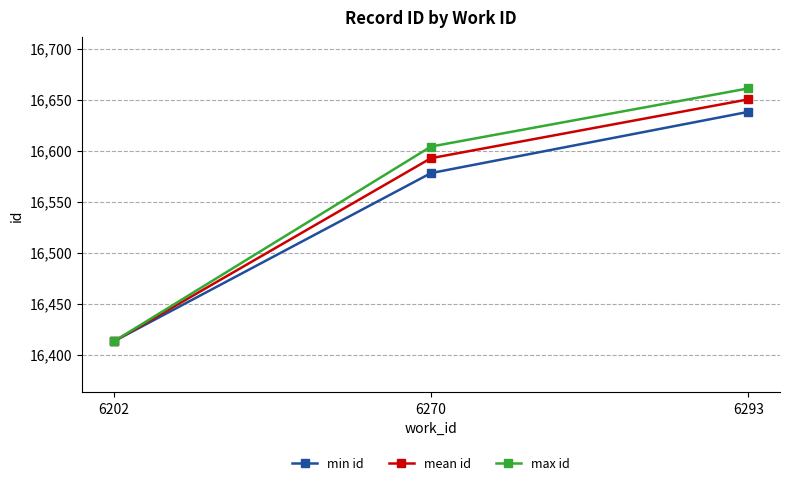

How many series are shown in this chart?

3